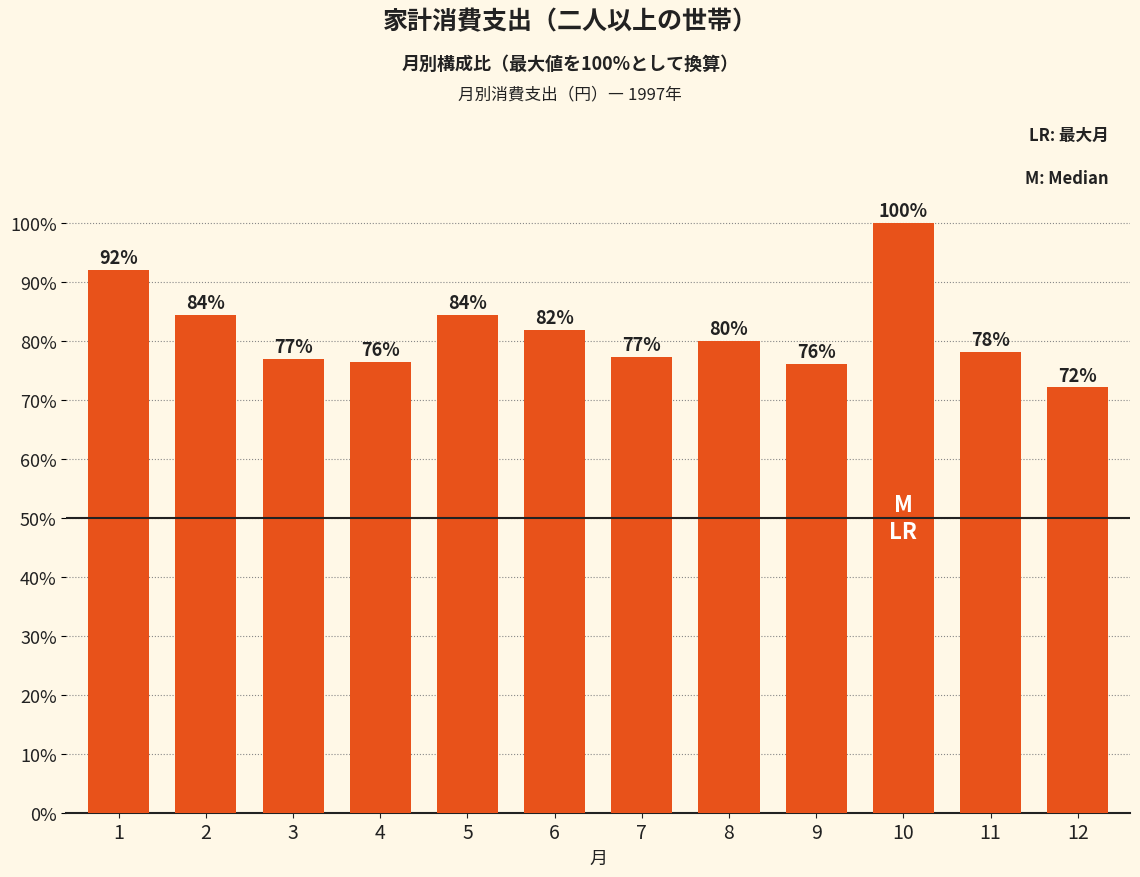

What is the sum of the values at 5 and 8?

164.4